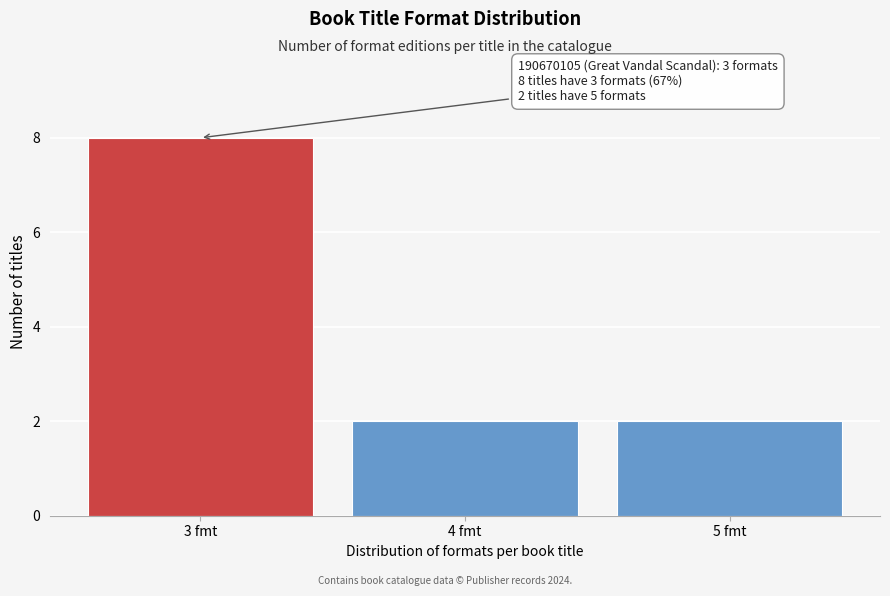

Reading left to right, transcribe all the data shown in this chart.

3 fmt=8	4 fmt=2	5 fmt=2